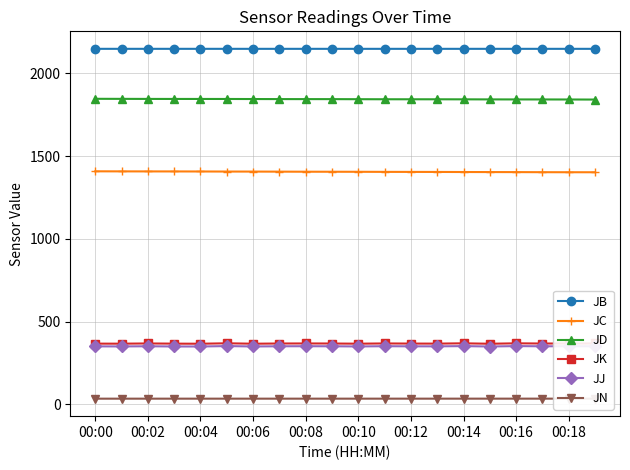

At which label is JN closest to 33?

00:00